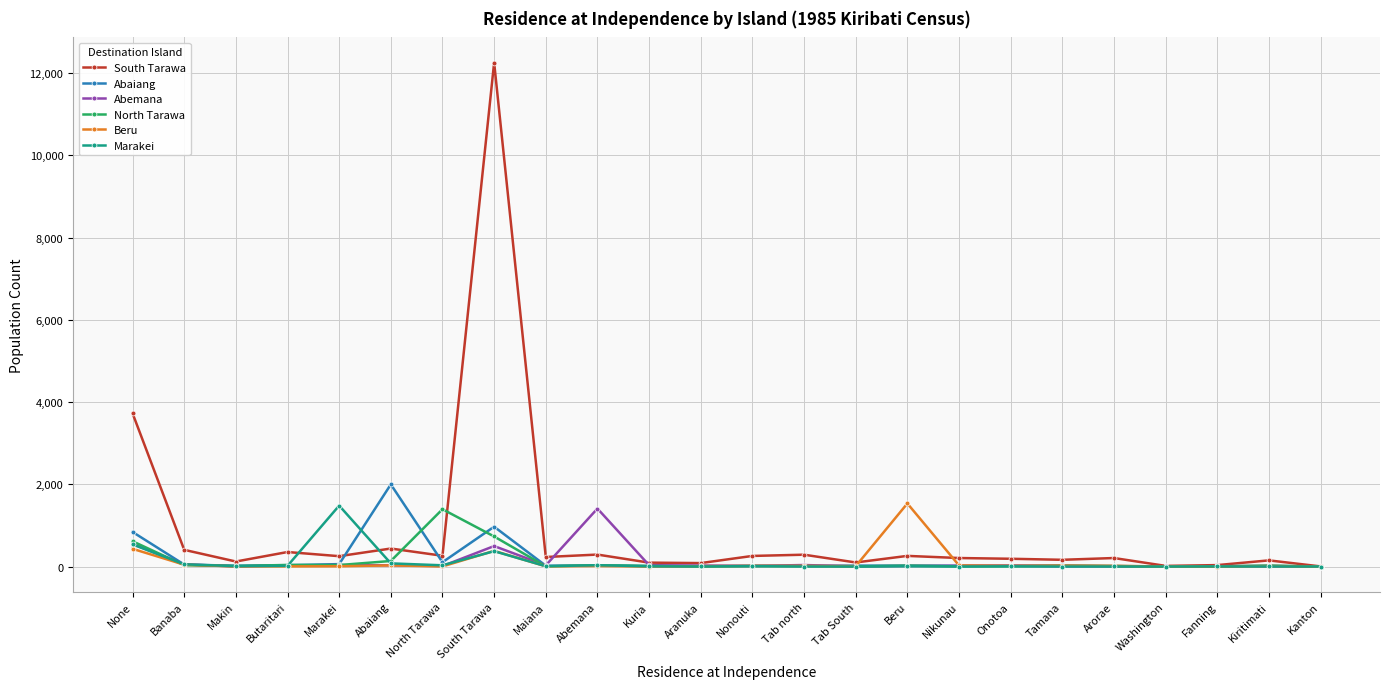

What is the value of the Abaiang point at the 1st from the left?

841